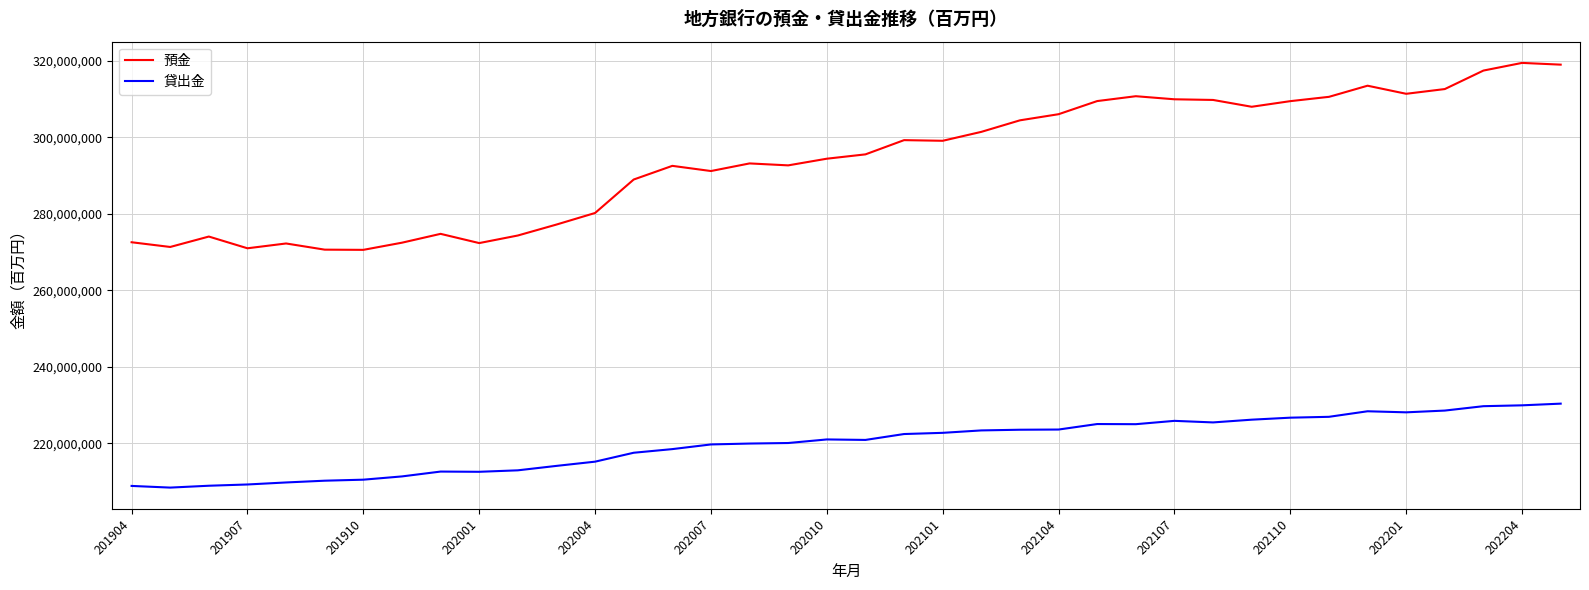

What is the difference between the maximum and second lowest values in the 貸出金 series?

21525291